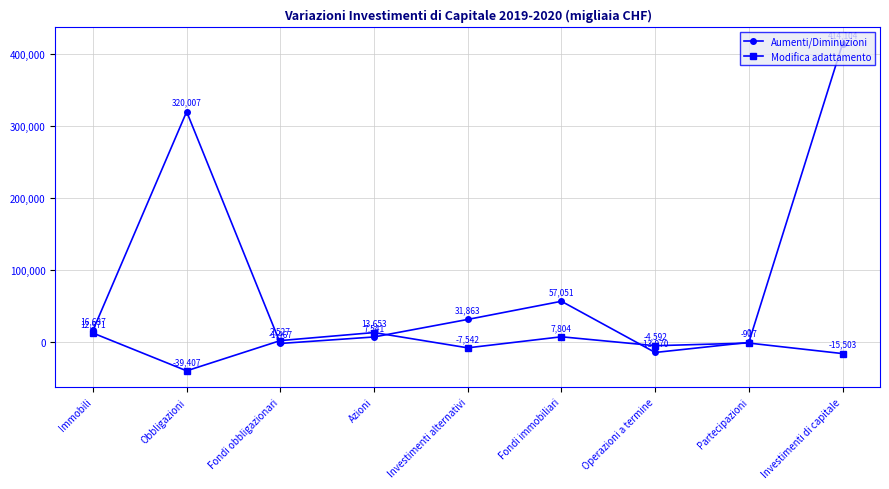

What is the value of the Aumenti/Diminuzioni point at the 4th from the left?

7541